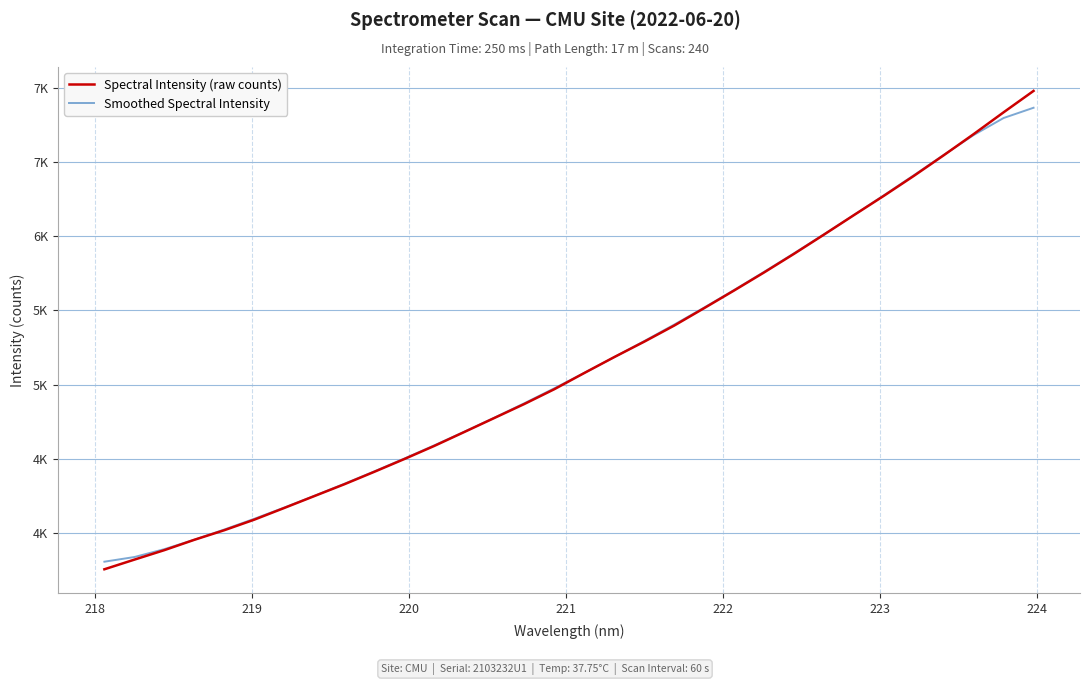

Does the chart have visible grid lines?

Yes